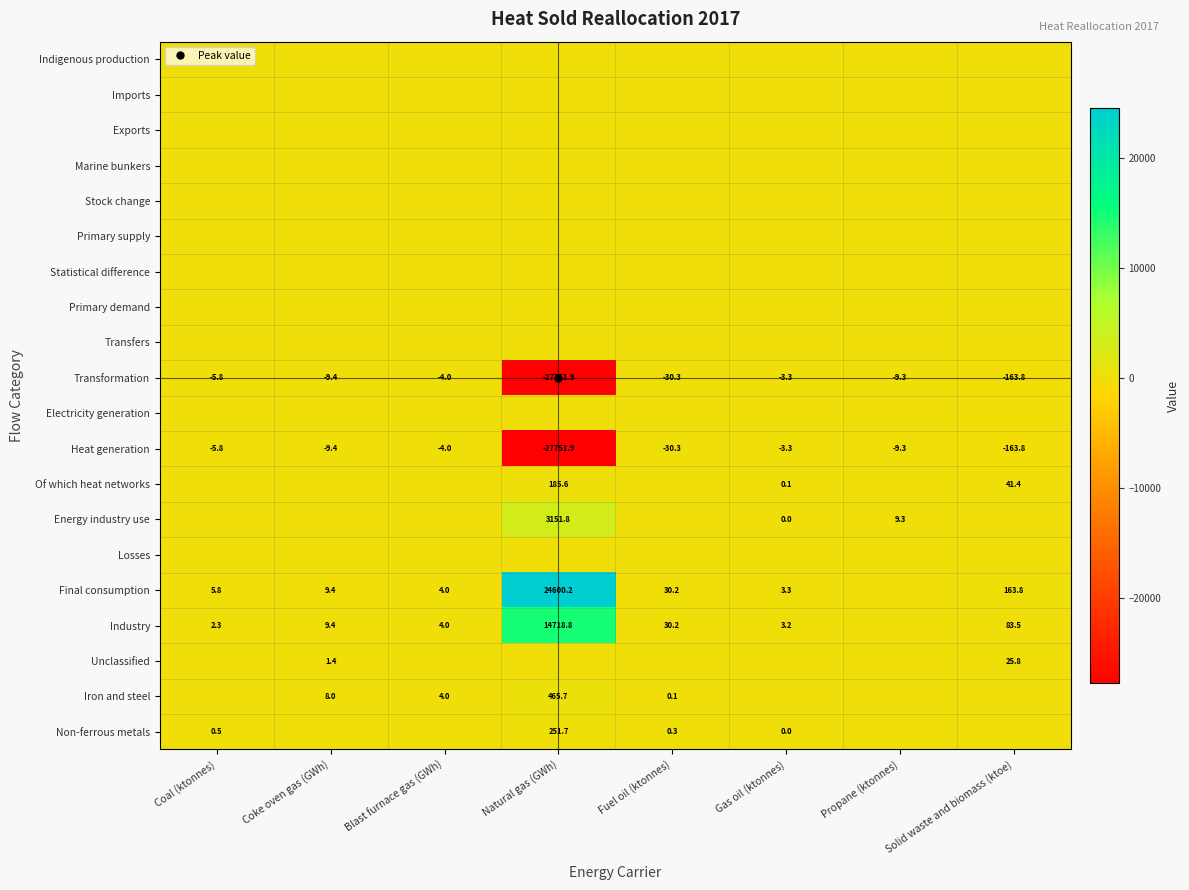

What is the smallest value displayed?

-27751.9